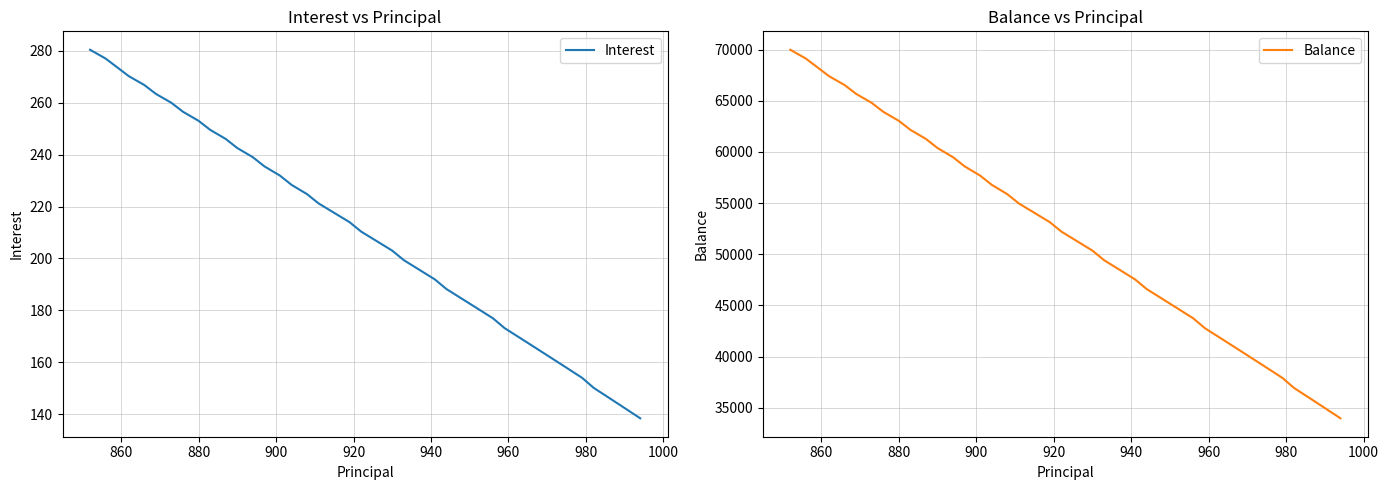

What is the highest value of the Interest series?

280.4